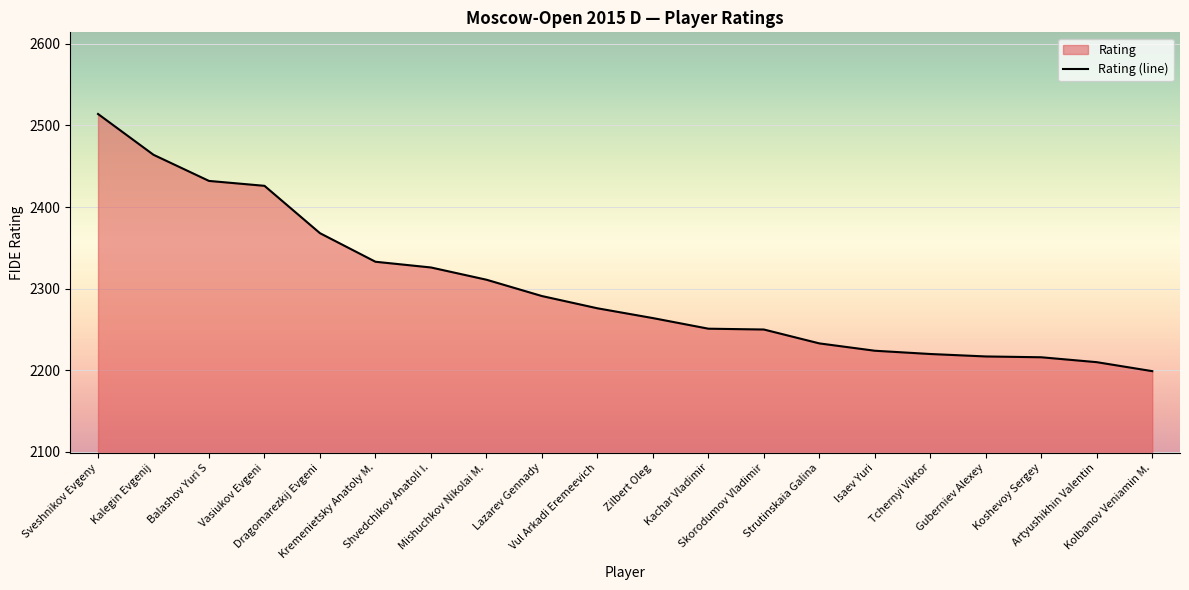

What position from the left is Shvedchikov Anatoli I.?

7